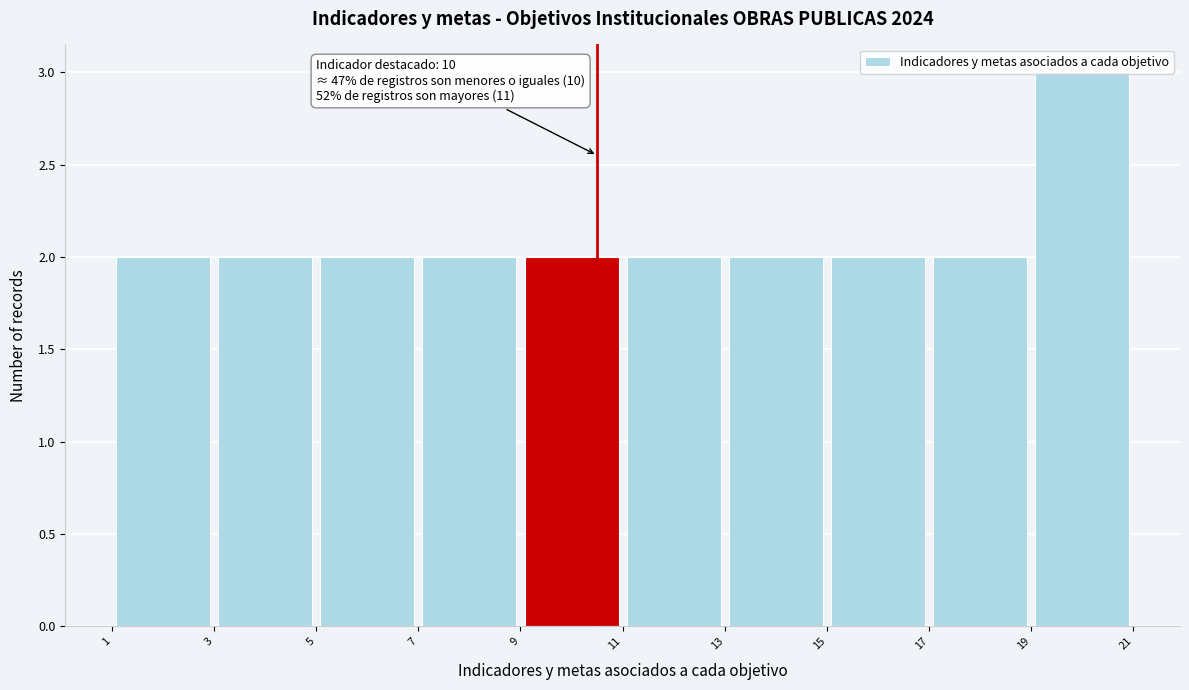

Over which range of the x-axis is the bar tallest?

19 to 21